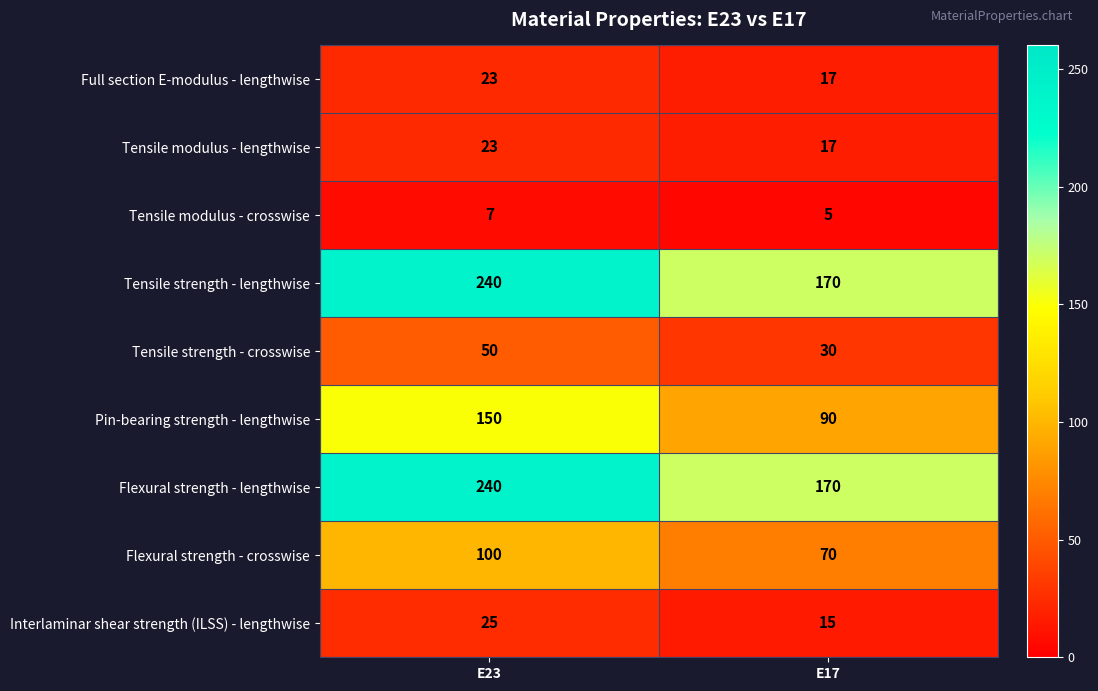

Reading right to left, list all the values displayed in this chart.

Full section E-modulus - lengthwise: 17	23
Tensile modulus - lengthwise: 17	23
Tensile modulus - crosswise: 5	7
Tensile strength - lengthwise: 170	240
Tensile strength - crosswise: 30	50
Pin-bearing strength - lengthwise: 90	150
Flexural strength - lengthwise: 170	240
Flexural strength - crosswise: 70	100
Interlaminar shear strength (ILSS) - lengthwise: 15	25